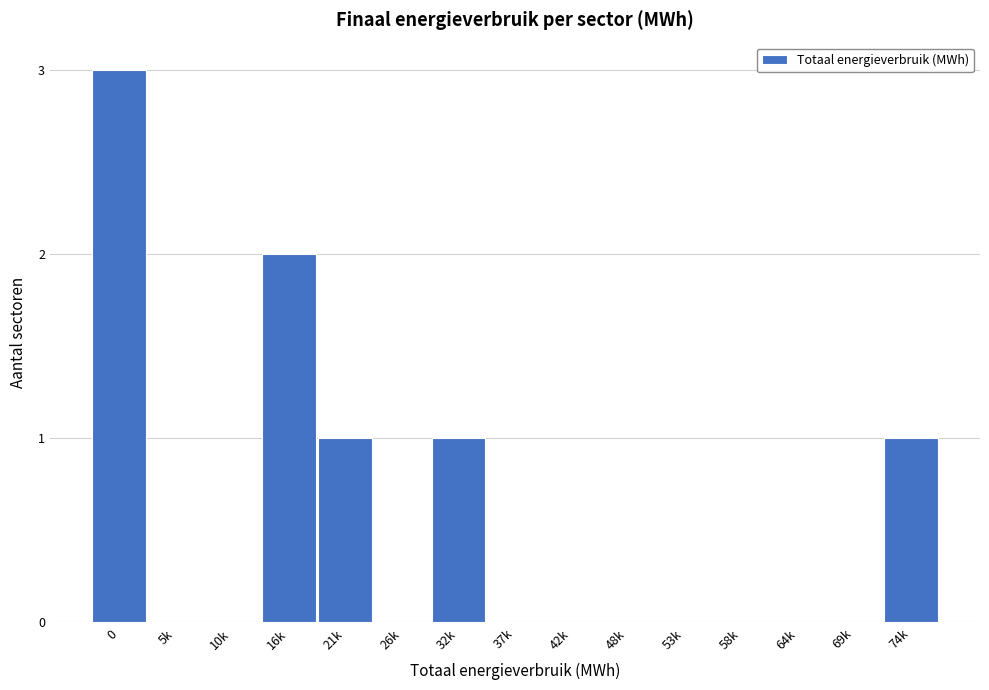

Reading left to right, what are all the values shown in this chart?

0=3	5k=0	10k=0	16k=2	21k=1	26k=0	32k=1	37k=0	42k=0	48k=0	53k=0	58k=0	64k=0	69k=0	74k=1